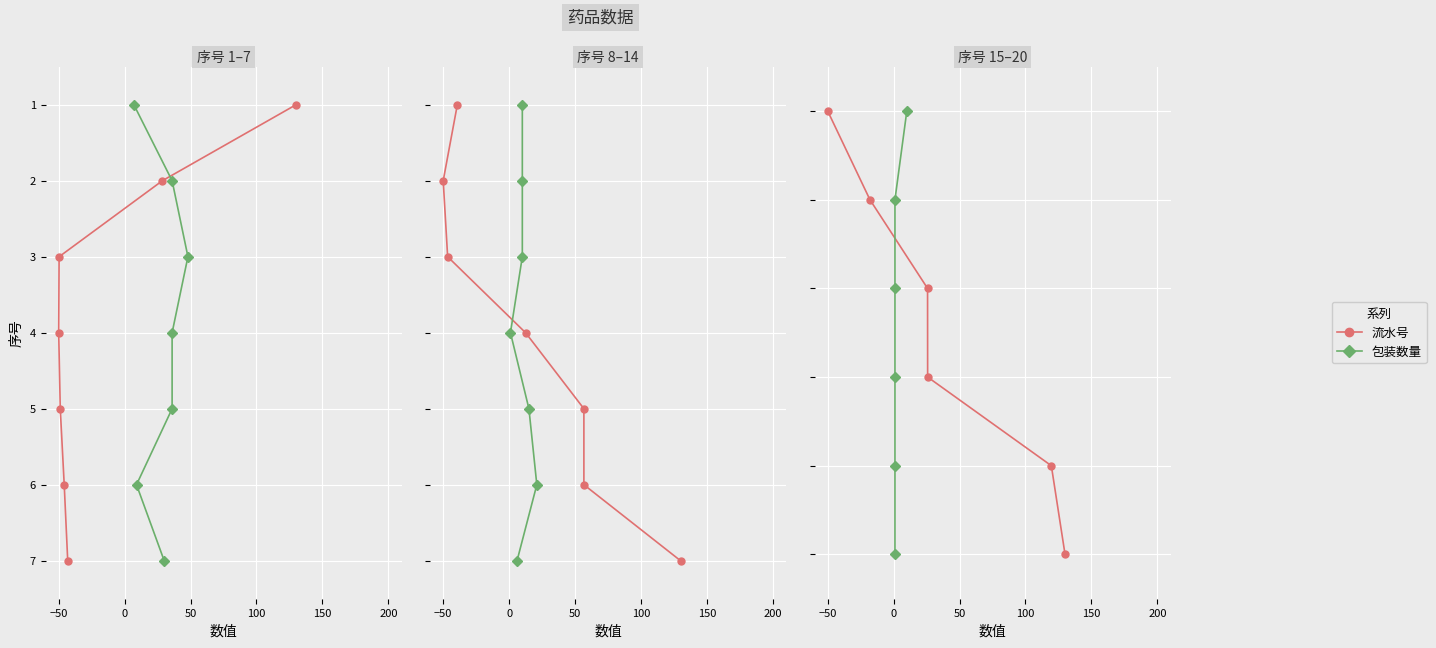

How many lines are shown in the chart?

2